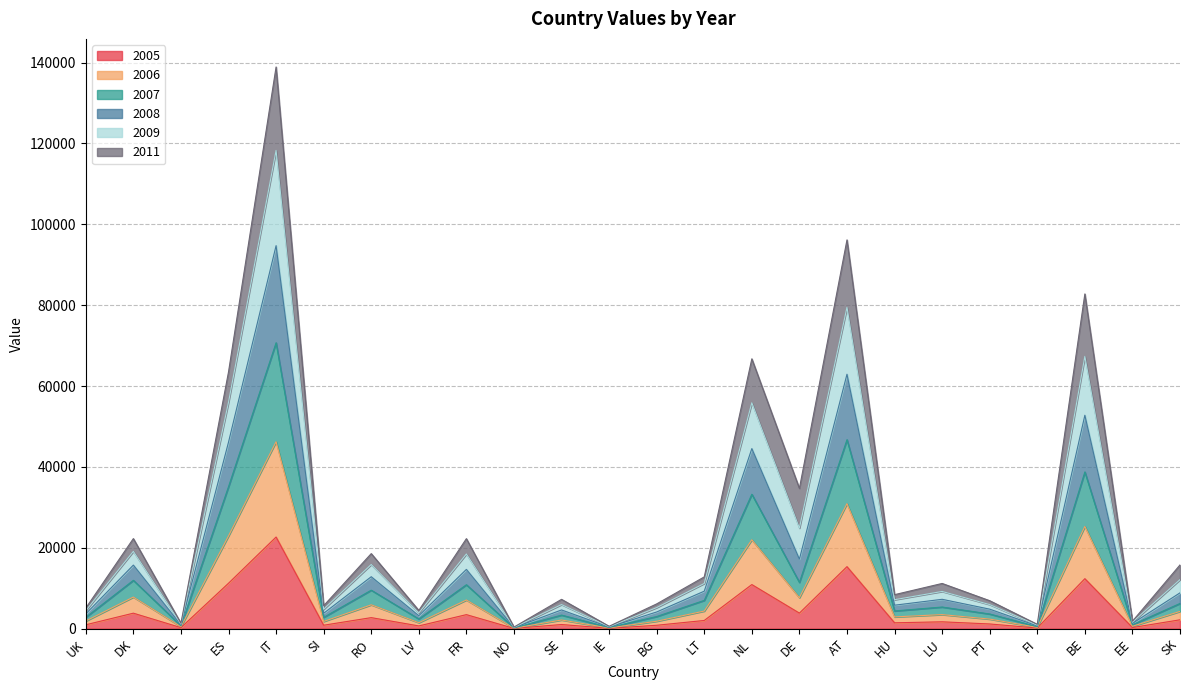

What position from the right is LU?

6